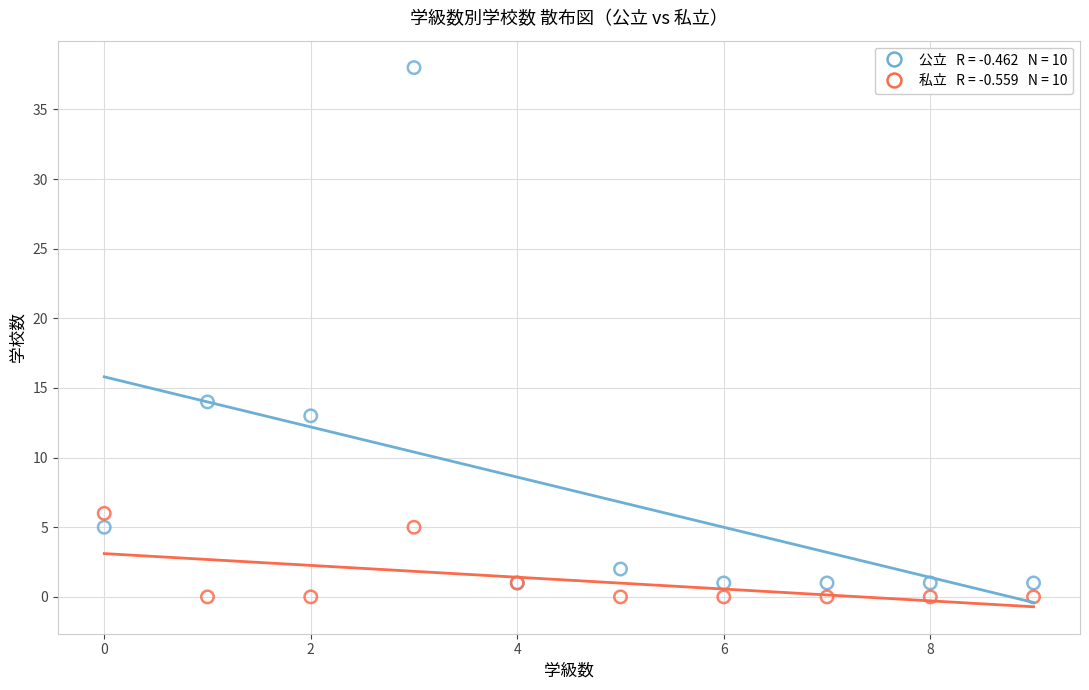

Across all series, what Y value is closest to 19?

14